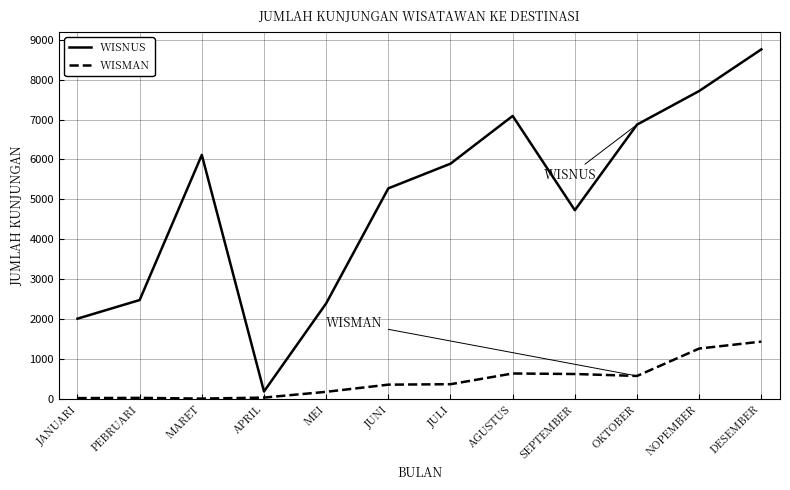

Which category has the highest value across all series?

DESEMBER